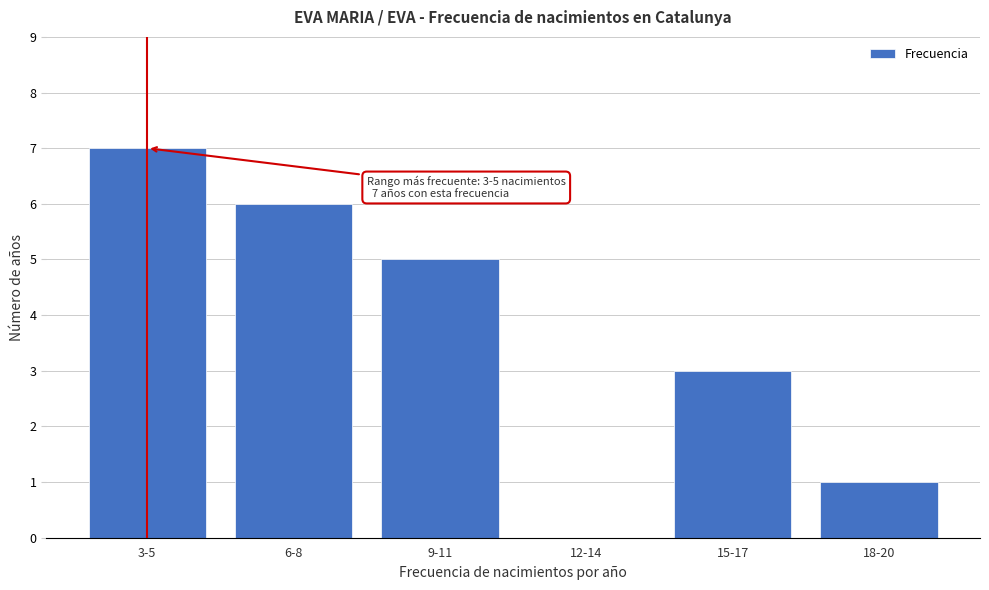

Reading right to left, transcribe all the data shown in this chart.

18-20=1	15-17=3	12-14=0	9-11=5	6-8=6	3-5=7